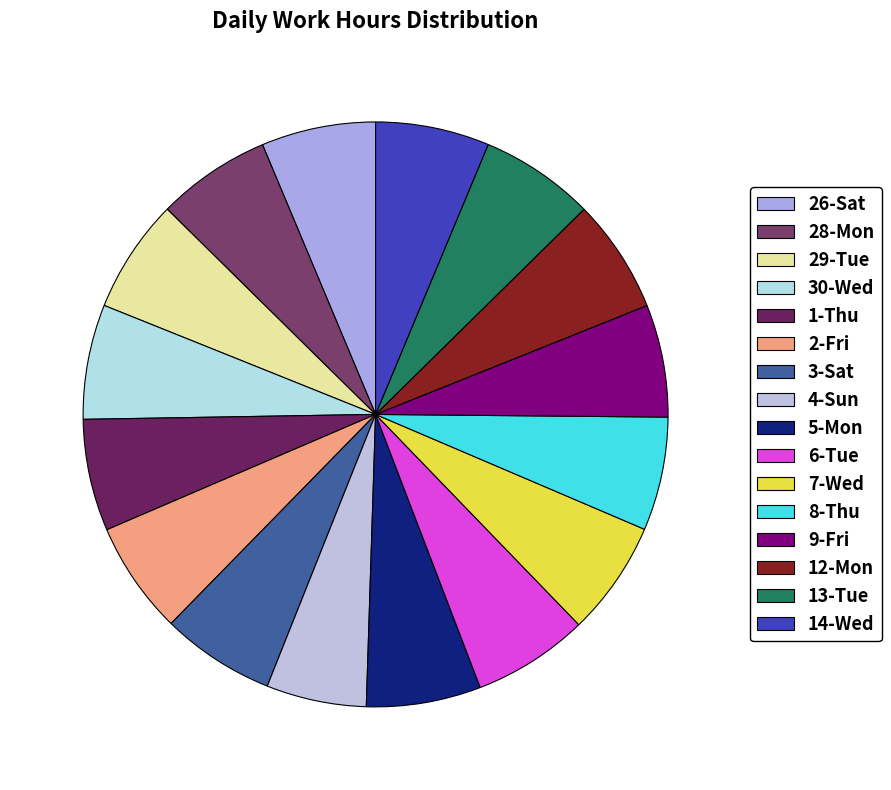

Does 6-Tue represent more than half of the total?

No